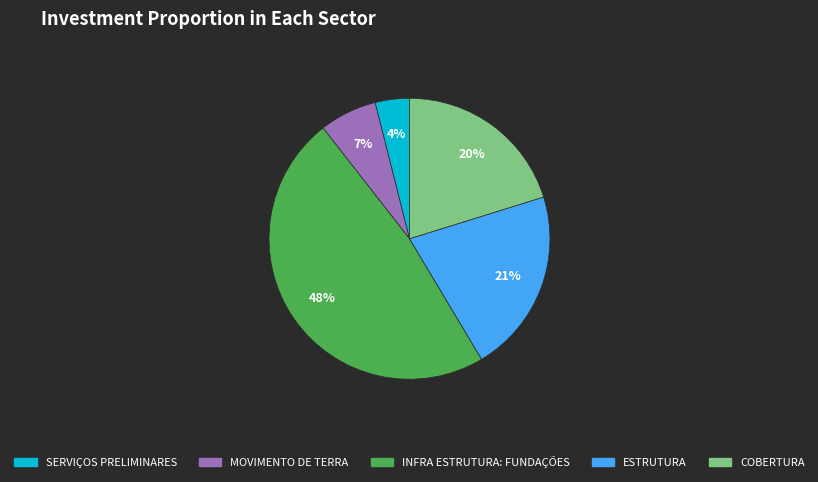

To the nearest percent, what percentage of the pie is INFRA ESTRUTURA: FUNDAÇÕES?

48%